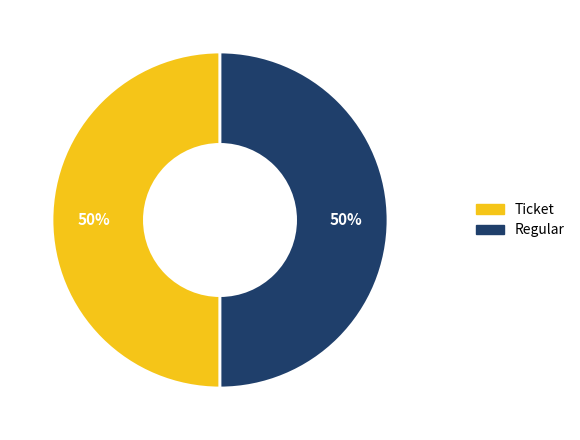

To the nearest percent, what is the difference between the Ticket and Regular slice percentages?

0%